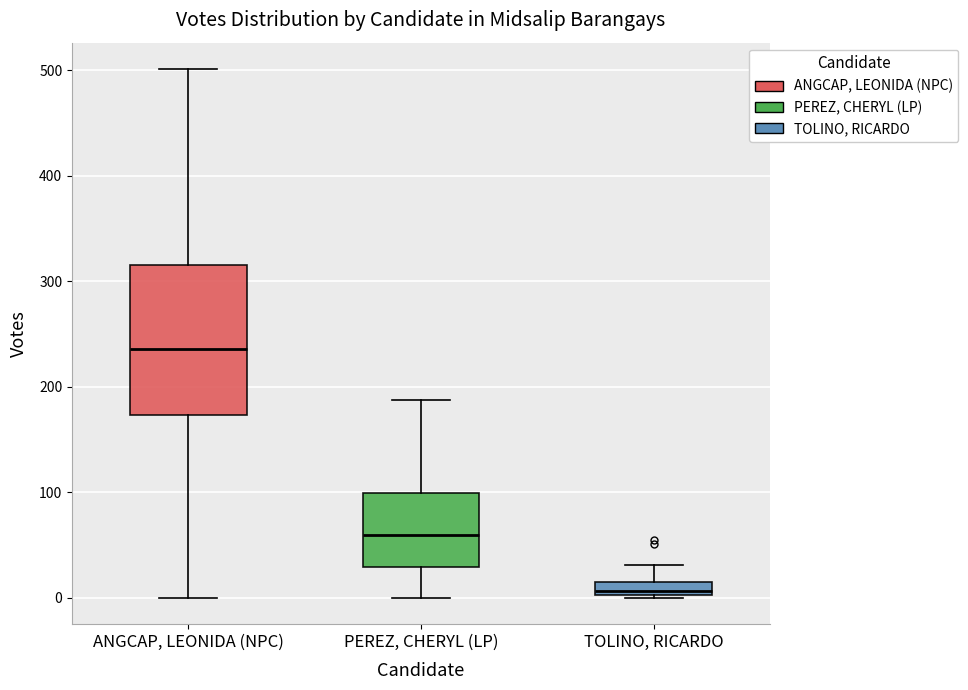

Where is the lower edge of the box for TOLINO, RICARDO on the y-axis? The values are not printed on the chart, so give them approximately, as read against the axis.

0